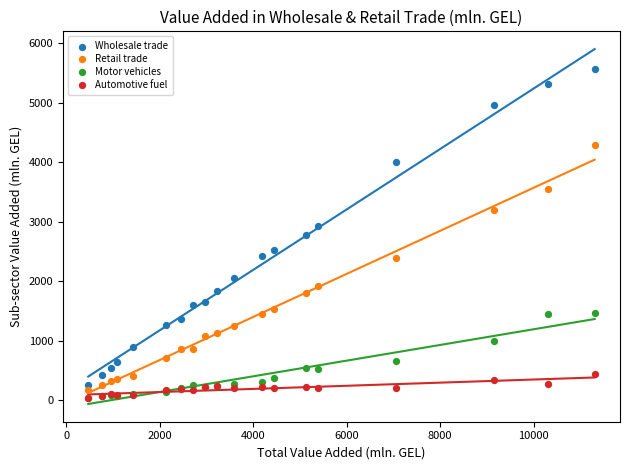

What are all the series names shown in the legend?

Wholesale trade, Retail trade, Motor vehicles, Automotive fuel